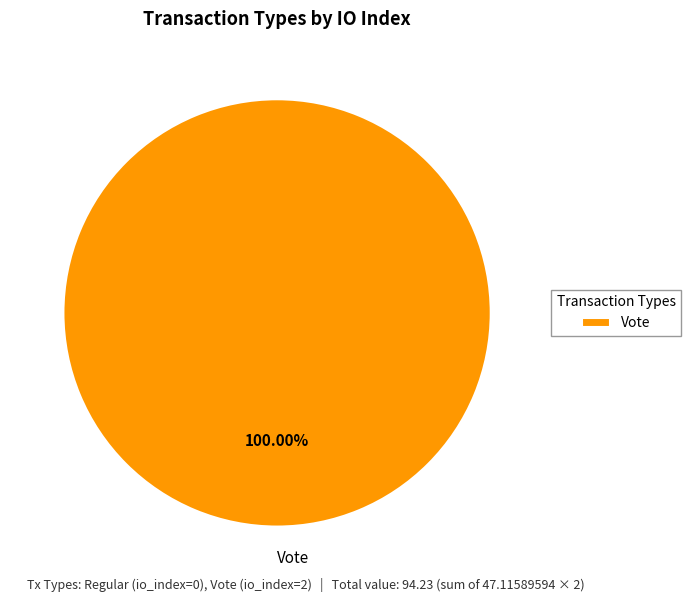

How many slices are in this pie chart?

1